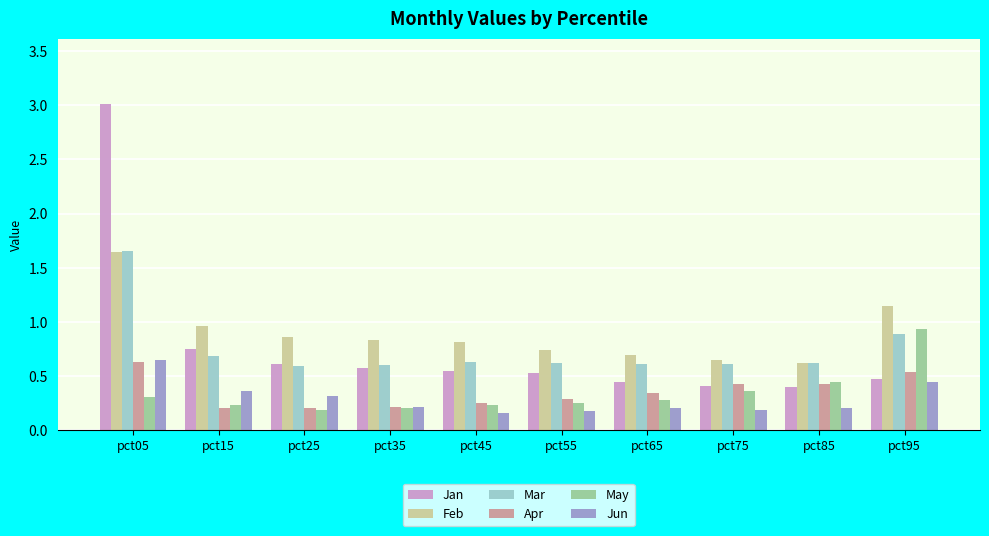

What is the maximum value shown in the chart?

3.0